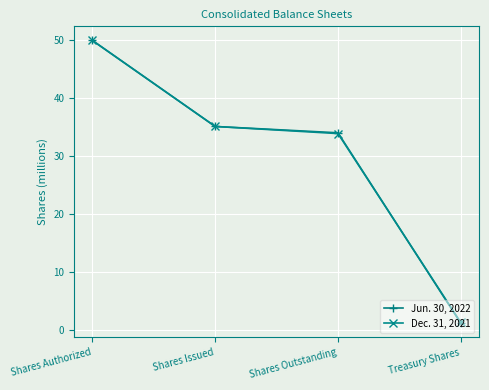

How many lines are shown in the chart?

2